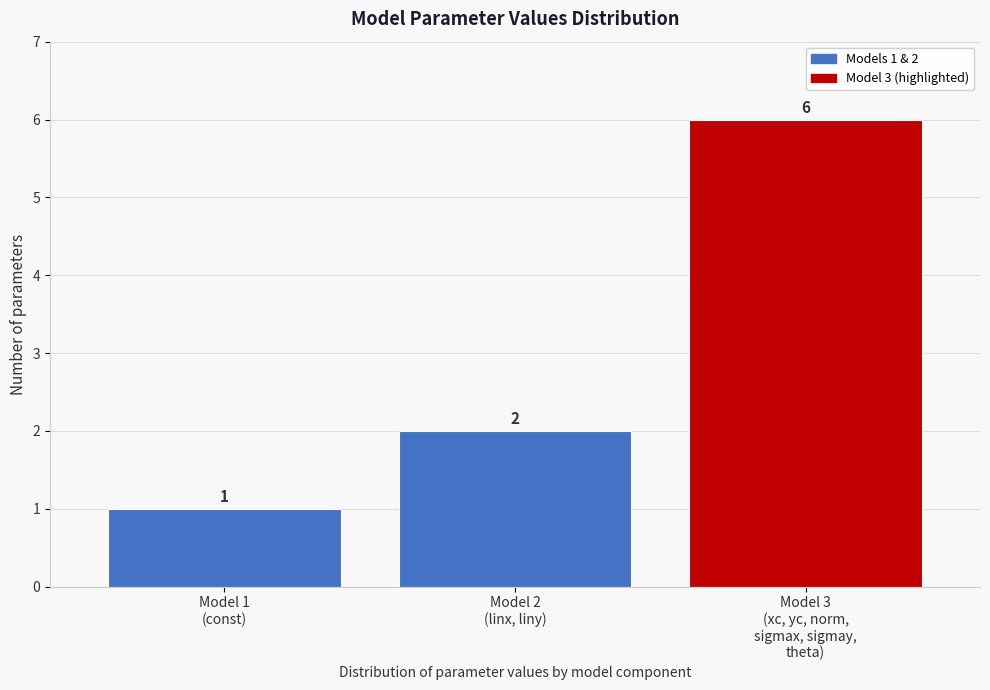

Reading left to right, transcribe all the data shown in this chart.

1	2	6